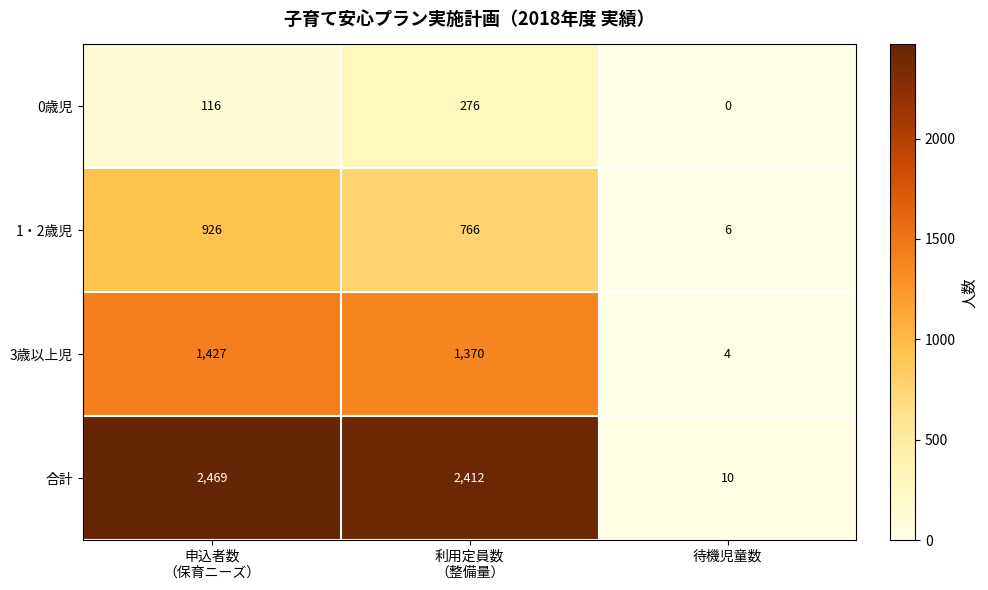

What is the difference between the maximum and minimum values in the 合計 series?

2459